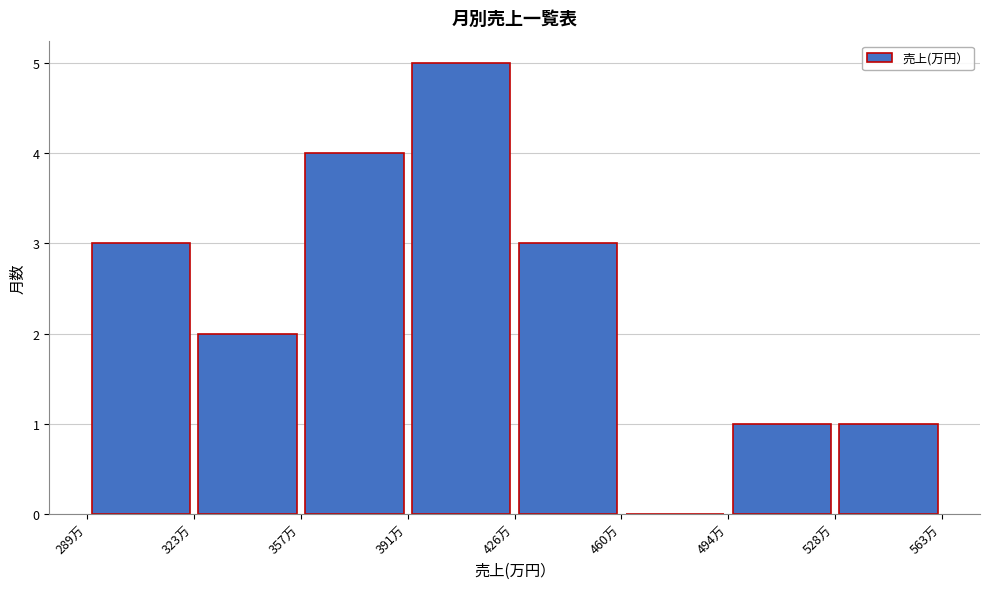

Over which range of the x-axis is the bar tallest?

390 to 425